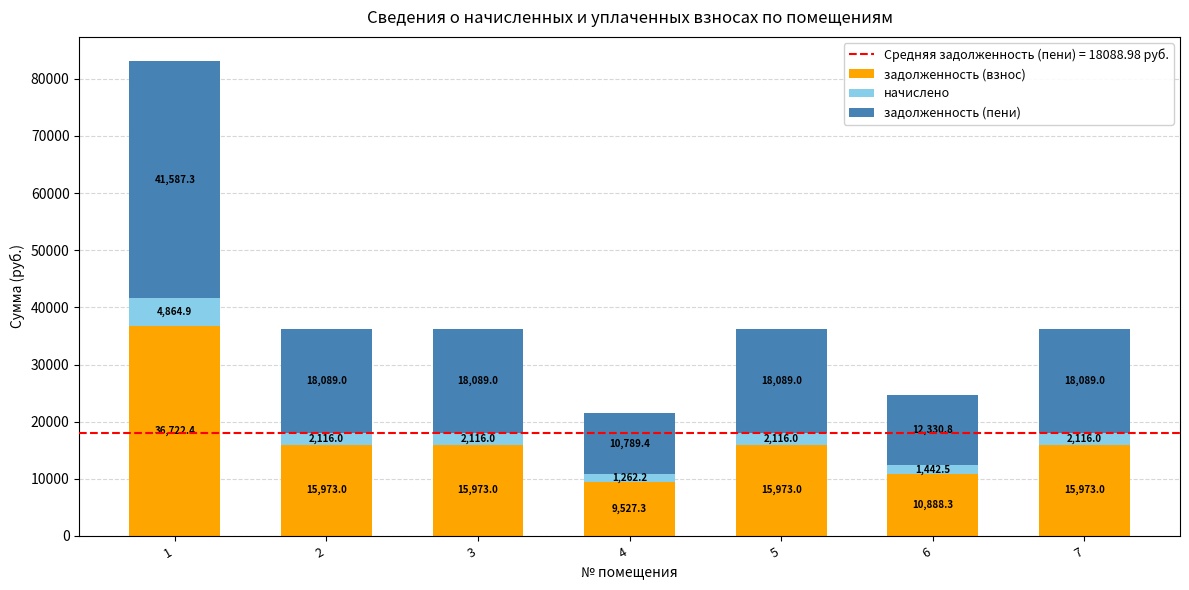

What is the difference between the задолженность (взнос) values at 4 and 3?

6445.7